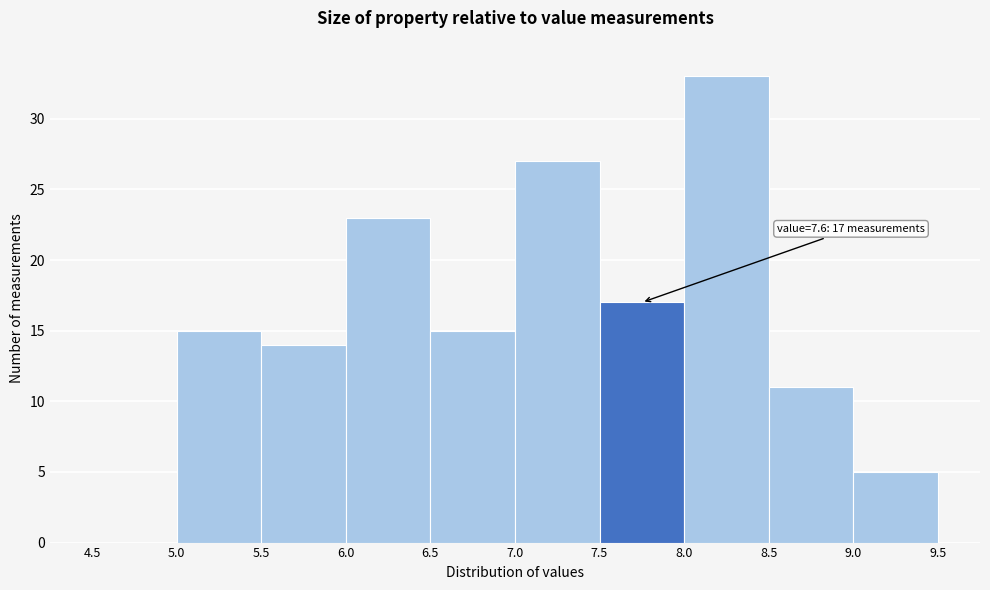

Which range on the x-axis has the tallest bar?

8.0 to 8.5